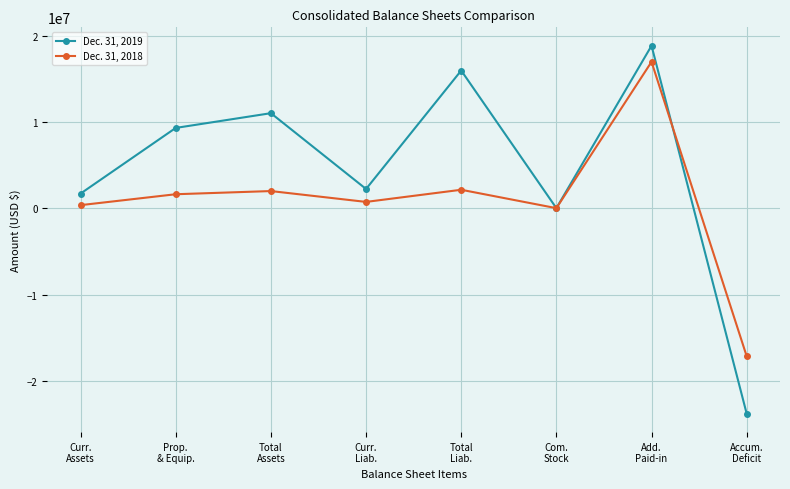

What is the minimum value shown in the chart?

-23782948